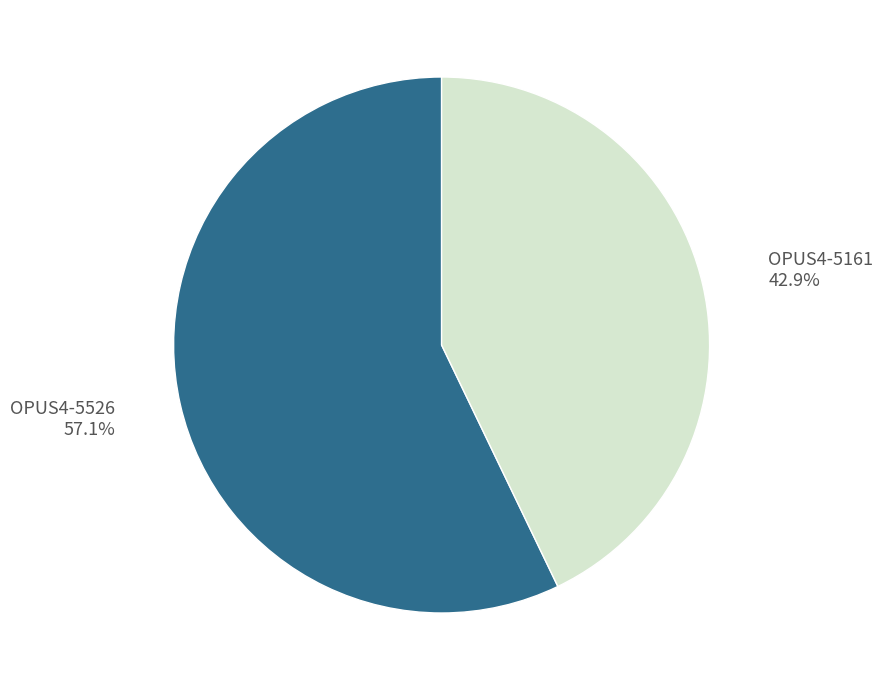

To the nearest percent, what is the average slice percentage?

50%